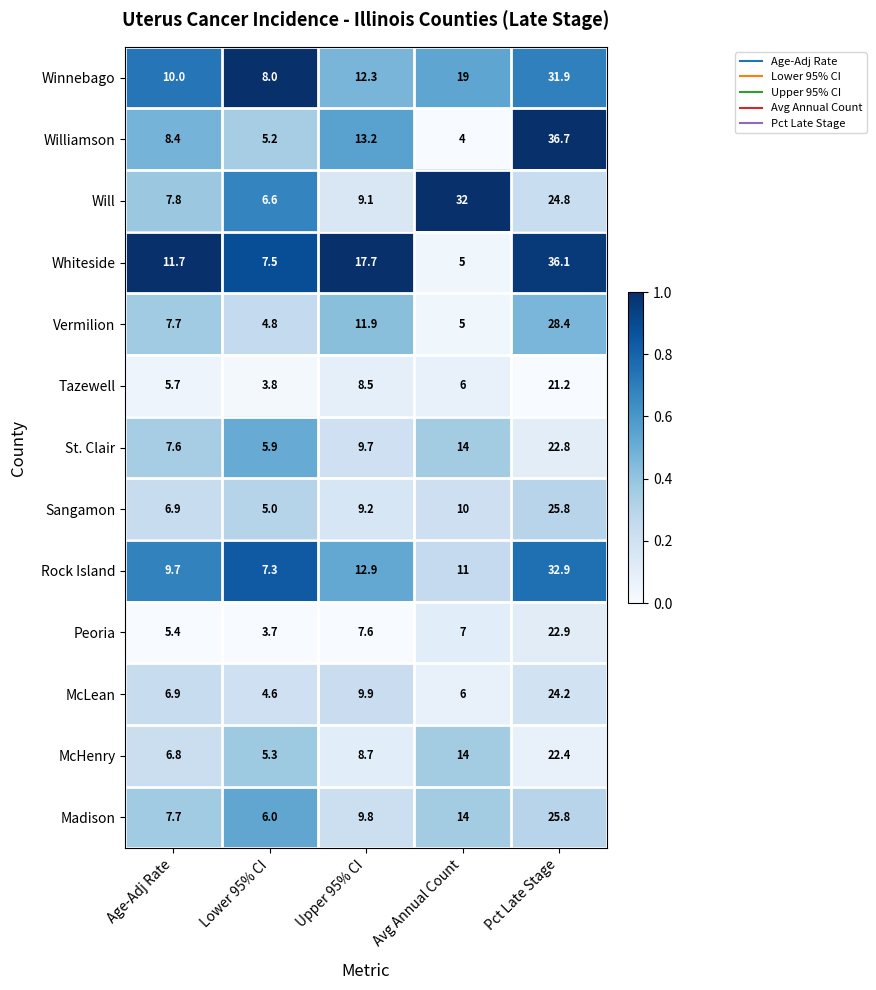

Between Age-Adj Rate and Lower 95% CI, which series saw the biggest shift?

Whiteside